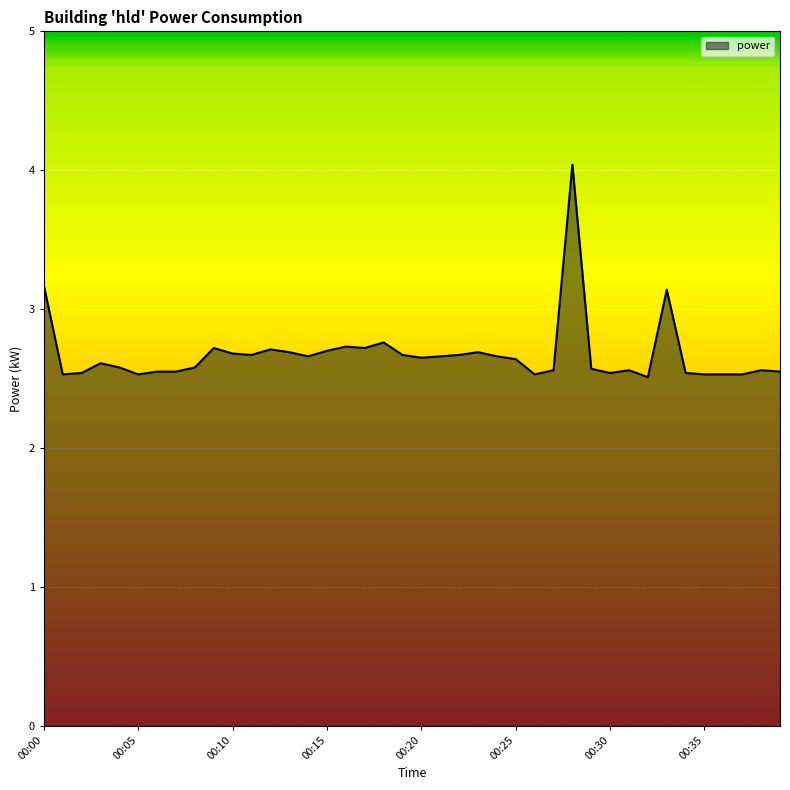

What is the greatest value displayed?

4.0